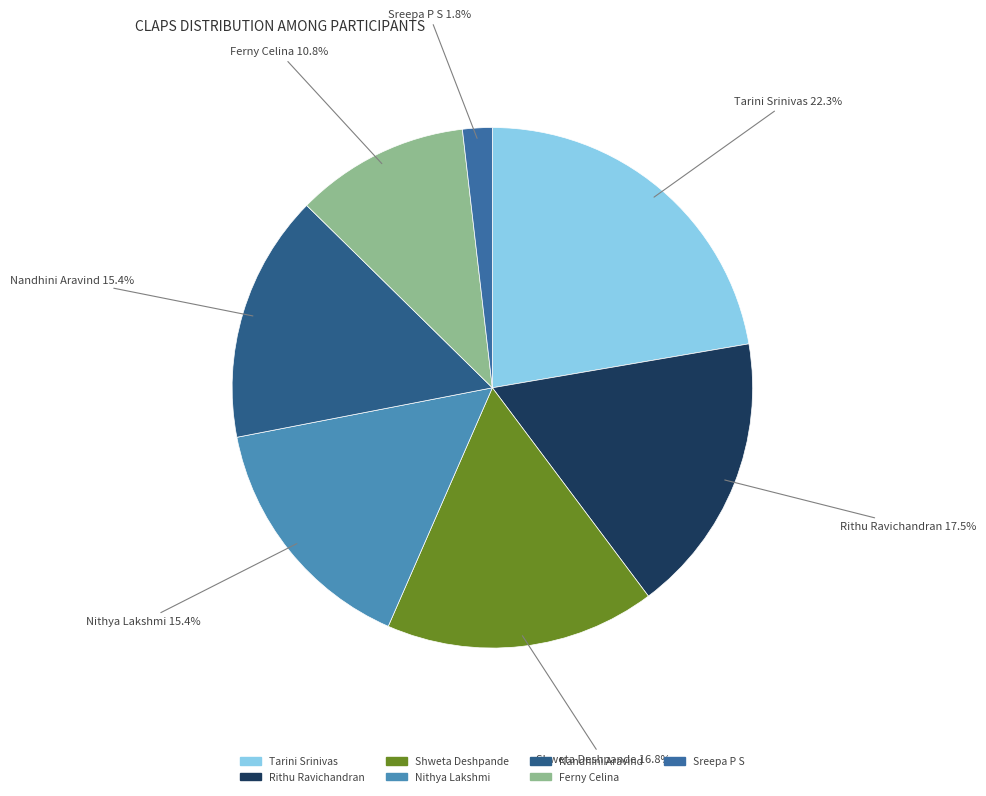

Combined, do Nandhini Aravind and Nithya Lakshmi account for over 50%?

No